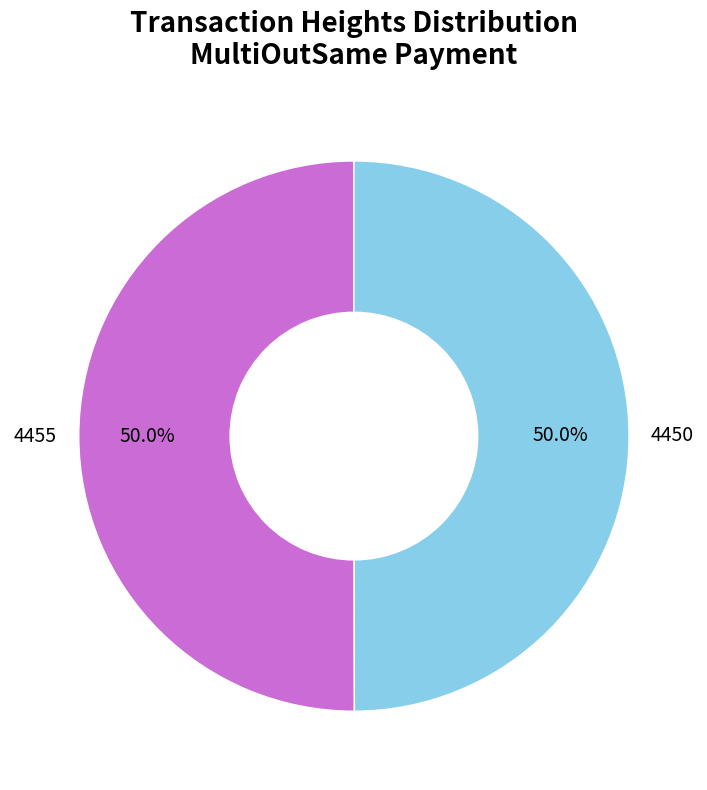

What is the ratio of the value at 4450 to the value at 4455?

1.0